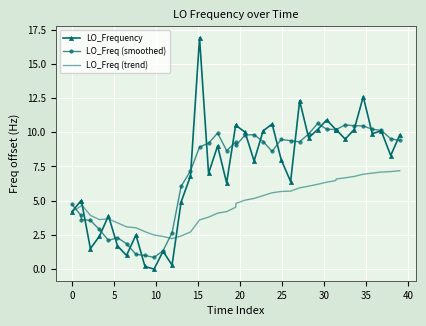

Which series has the largest range (max minus min)?

LO_Frequency